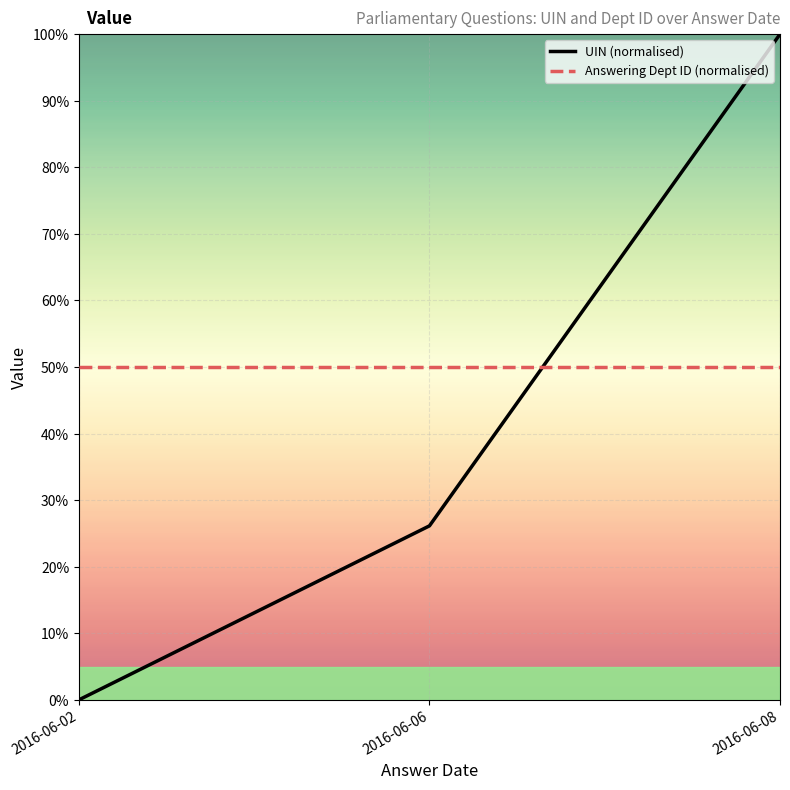

What are all the series names shown in the legend?

UIN (normalised), Answering Dept ID (normalised)